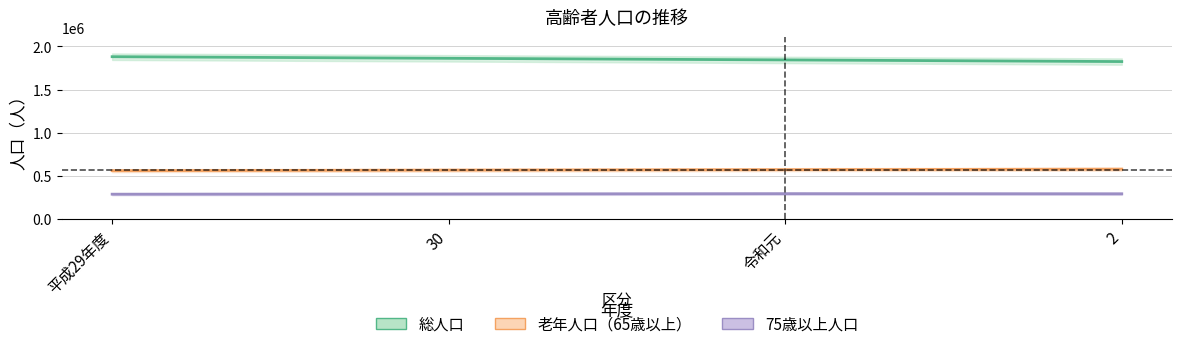

At which category is the sum across all series the highest?

平成29年度